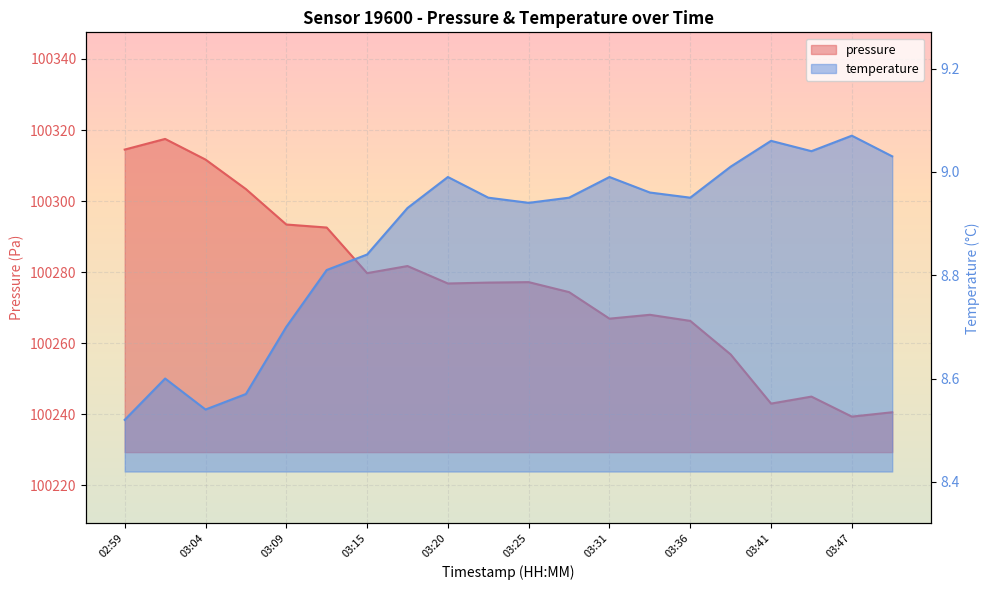

Does the chart display data point markers on the line(s)?

No